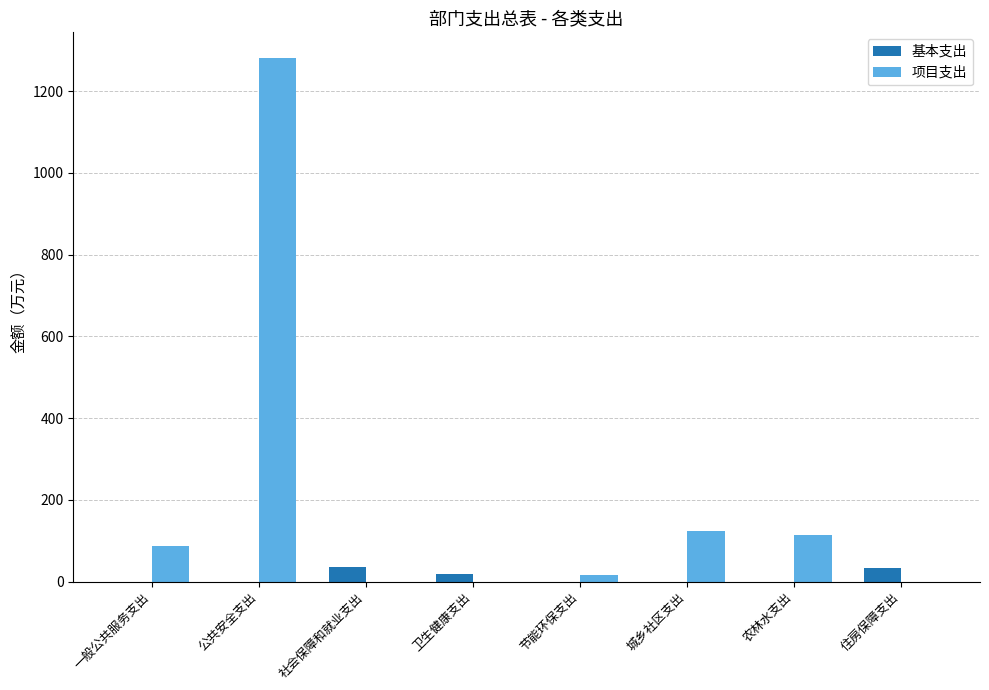

Is the value of 基本支出 at 公共安全支出 greater than the value of 项目支出 at 城乡社区支出?

No